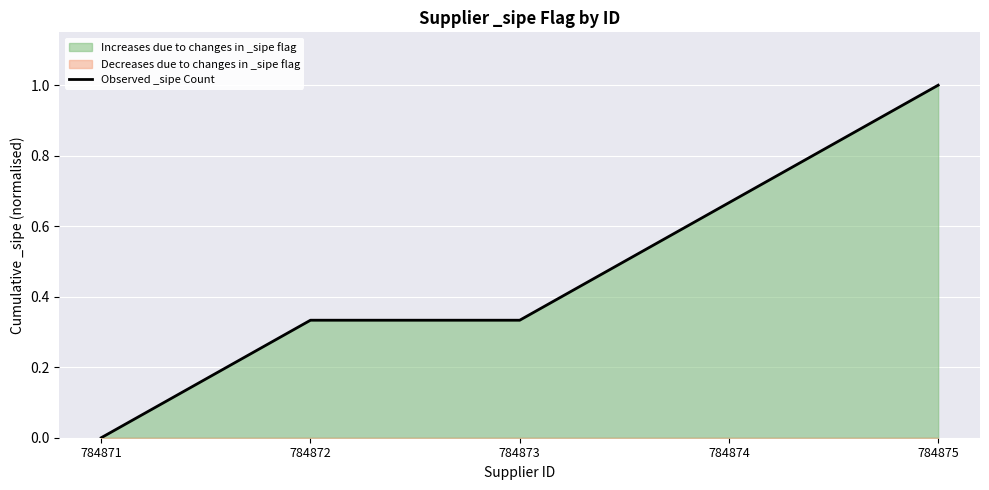

True or false: the data shows 0.7 at 784874.

True